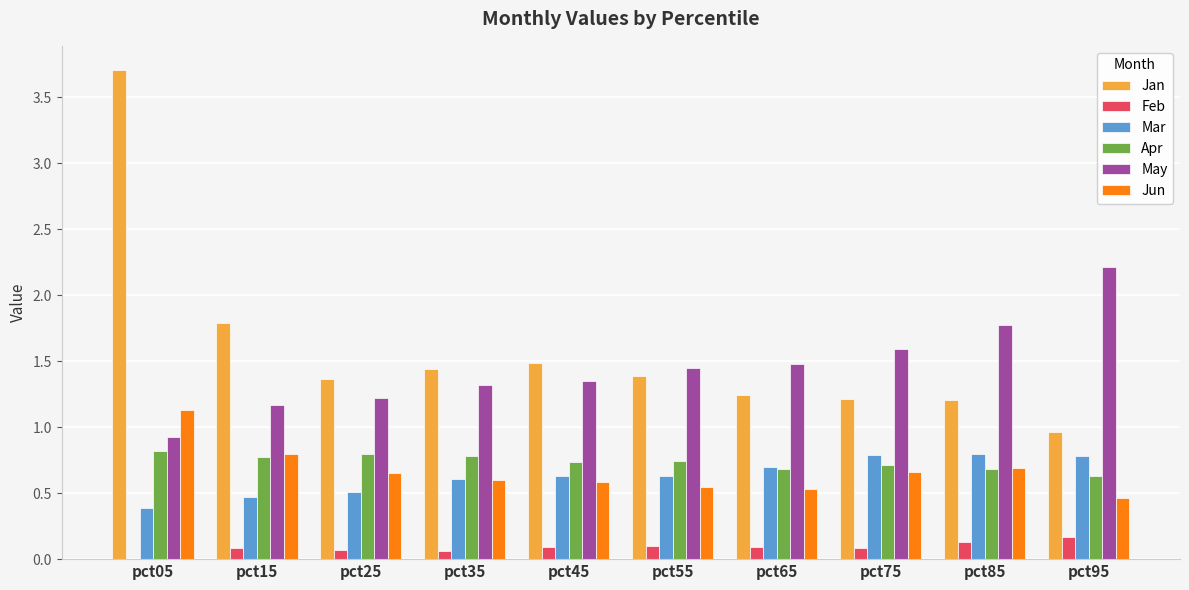

What is the total value across all series at pct45?

4.9